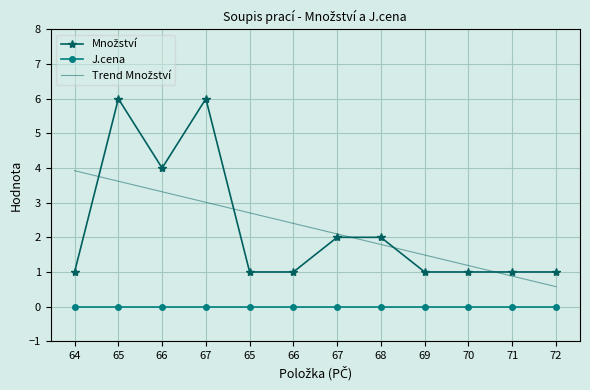

Reading left to right, extract all data points from this chart.

Množství: 64=1.0	65=6.0	66=4.0	67=6.0	65=1.0	66=1.0	67=2.0	68=2.0	69=1.0	70=1.0	71=1.0	72=1.0
J.cena: 64=0.0	65=0.0	66=0.0	67=0.0	65=0.0	66=0.0	67=0.0	68=0.0	69=0.0	70=0.0	71=0.0	72=0.0
Trend Množství: 64=3.9	65=3.6	66=3.3	67=3.0	65=2.7	66=2.4	67=2.1	68=1.8	69=1.5	70=1.2	71=0.9	72=0.6